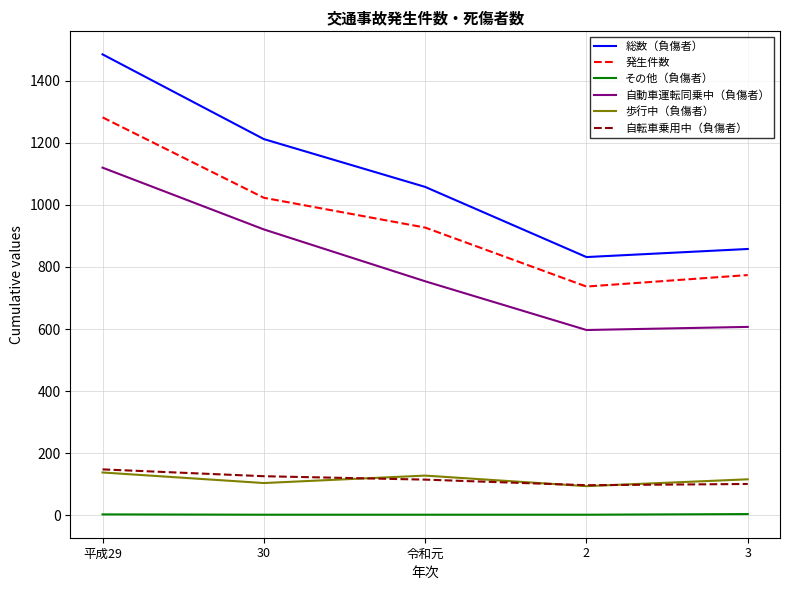

What is the difference between the maximum and second lowest values in the 自動車運転同乗中（負傷者） series?

513